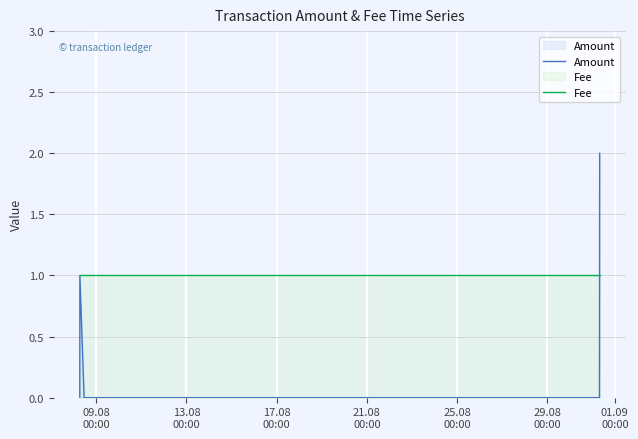

Does the chart display data point markers on the line(s)?

No